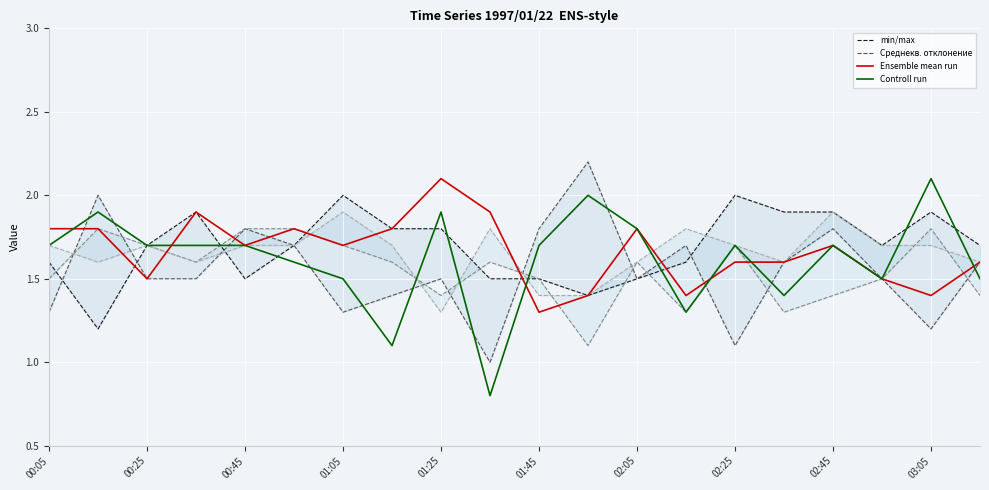

At how many categories does at least one series exceed 1?

20